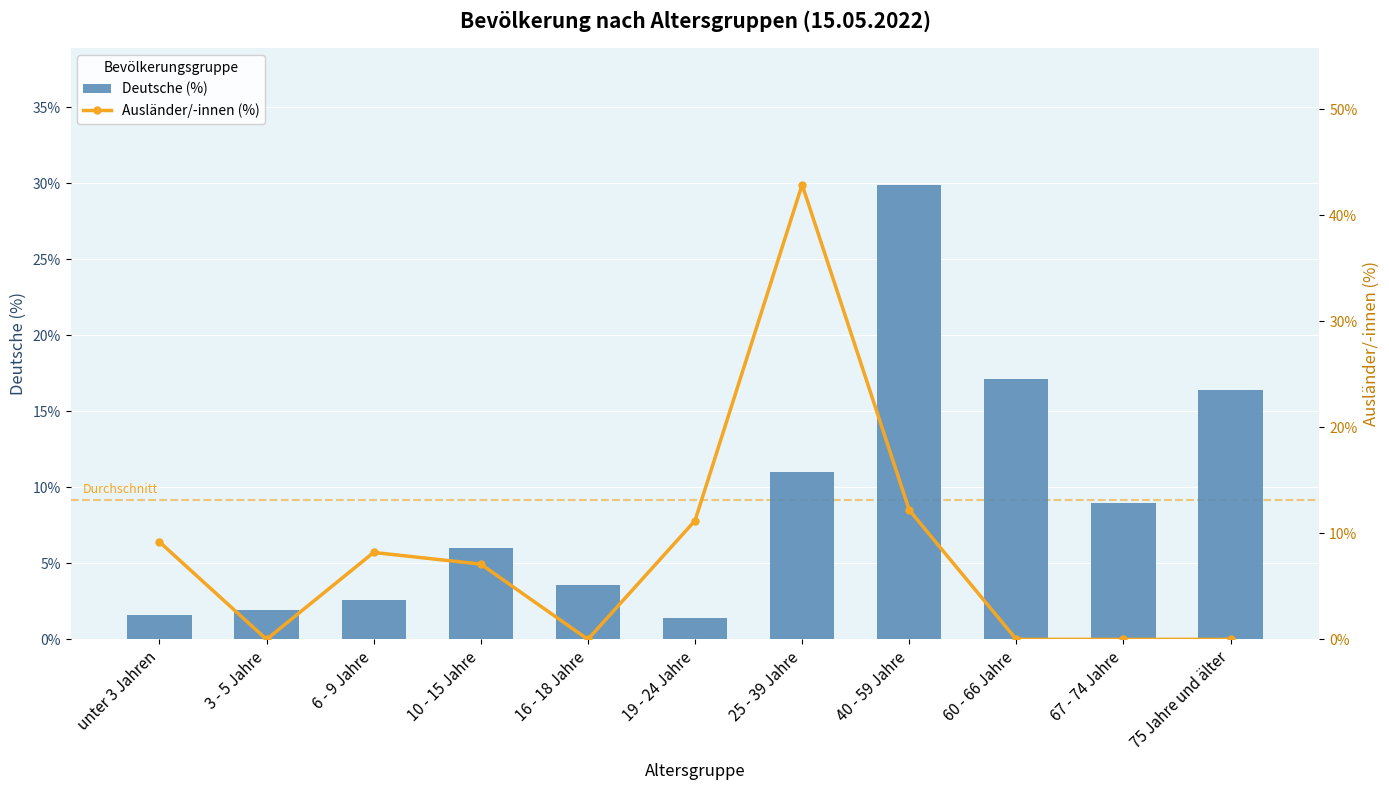

At which label does Deutsche (%) reach its minimum?

19 - 24 Jahre